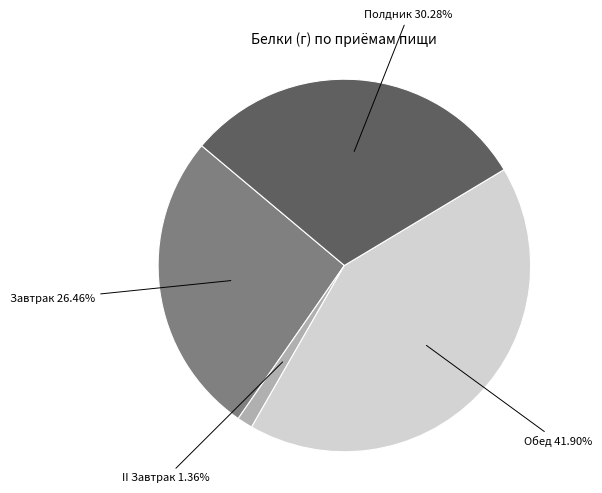

Is there any slice that represents more than half of the pie?

No